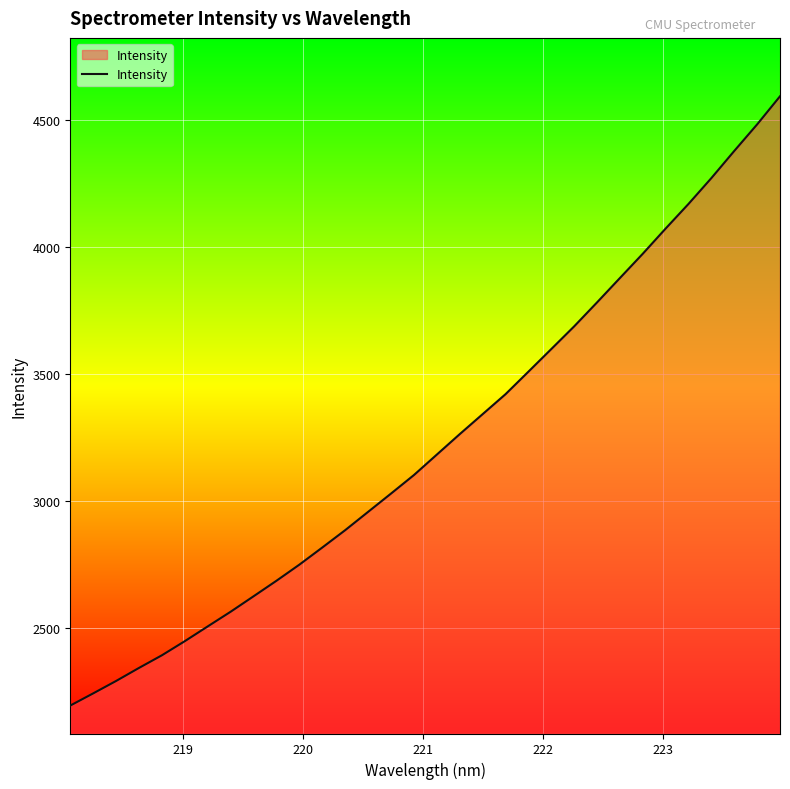

What is the minimum value shown in the chart?

2196.7